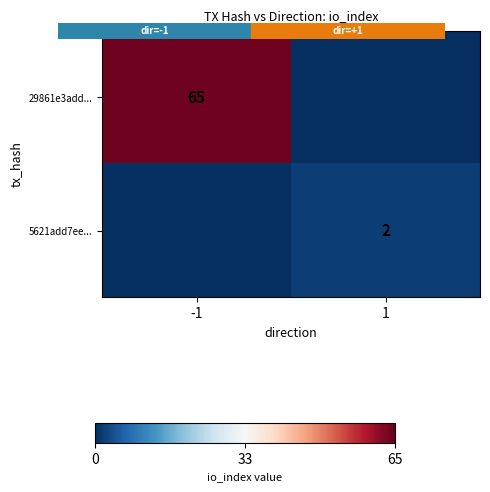

Count the 5621add7ee... values in the range 0 to 2.

2